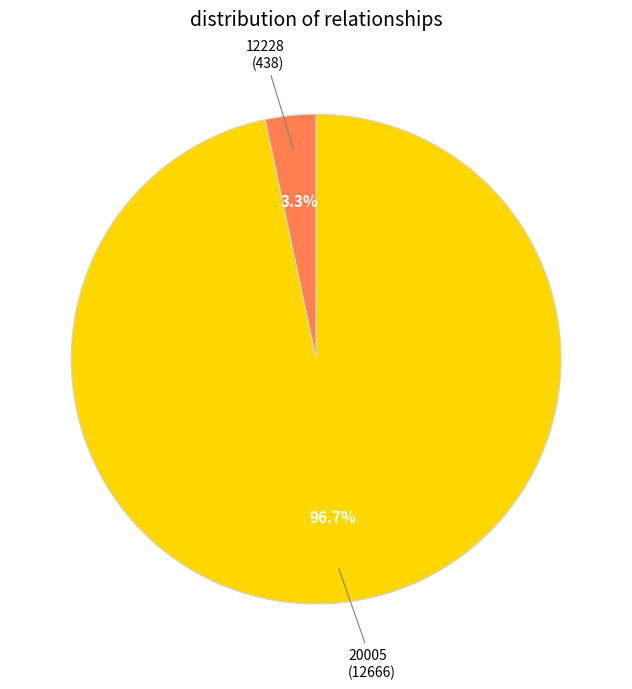

Is there any slice that represents more than half of the pie?

Yes